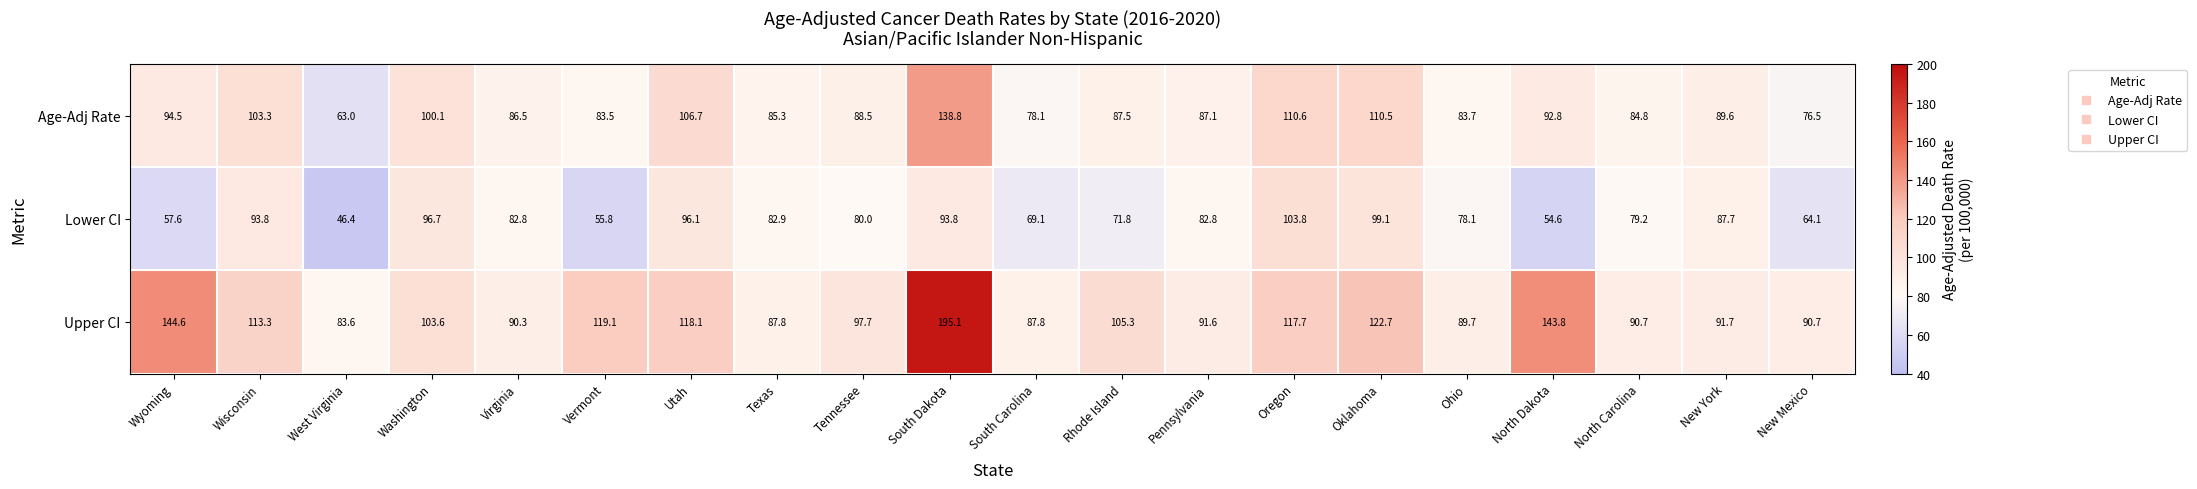

At which category is the sum across all series the highest?

South Dakota